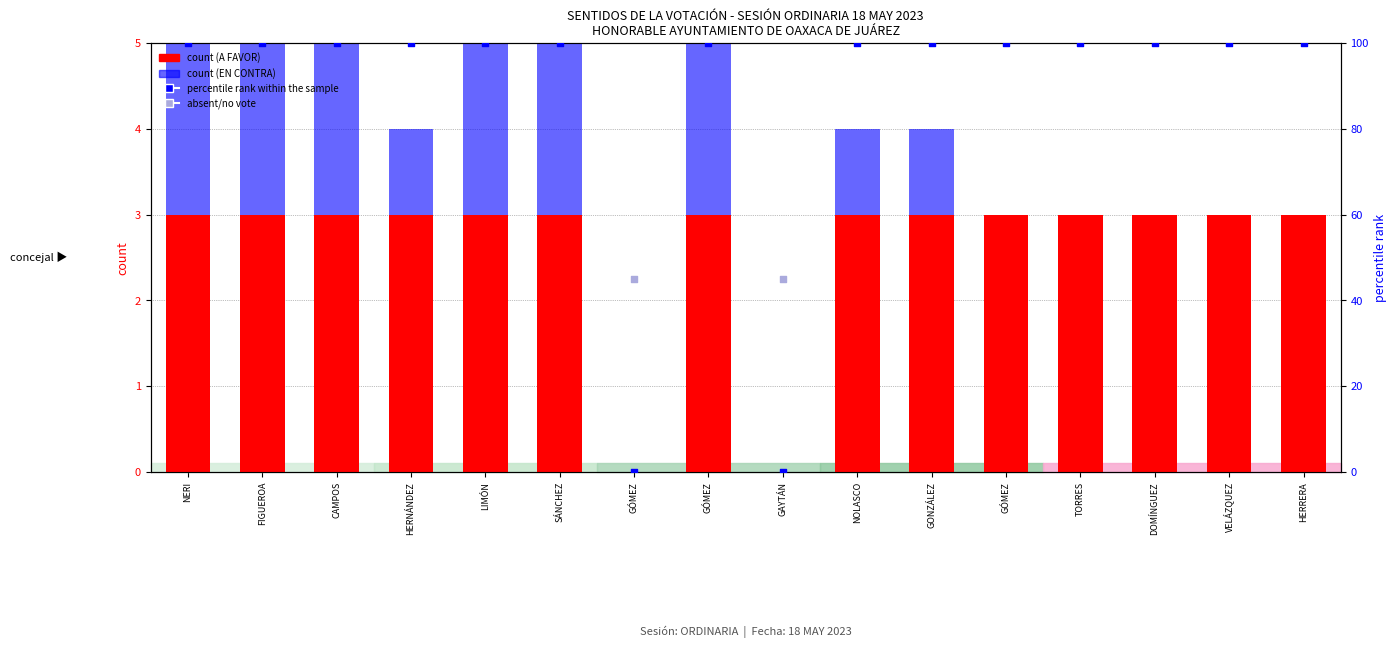

What is the total value across all series at FIGUEROA?

105